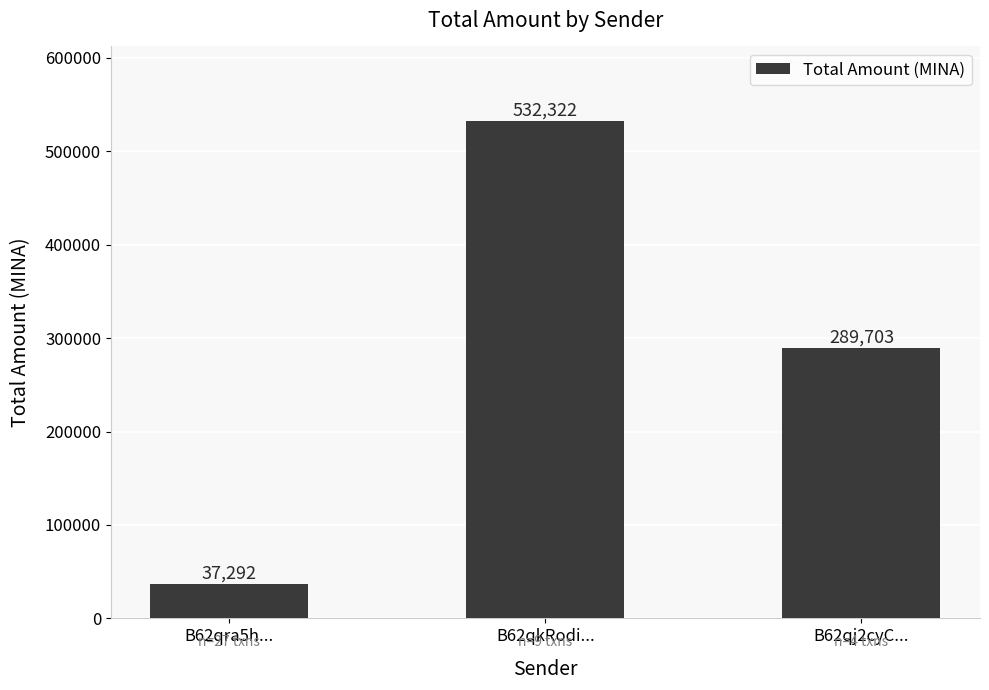

What is the difference between the maximum and minimum values?

495029.8